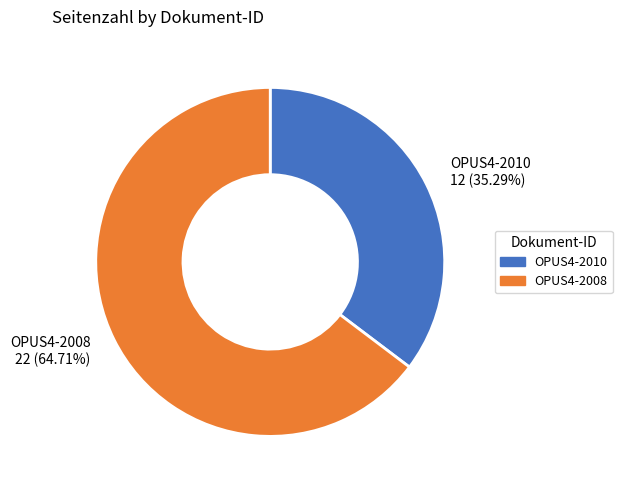

Which slice is the smallest?

OPUS4-2010